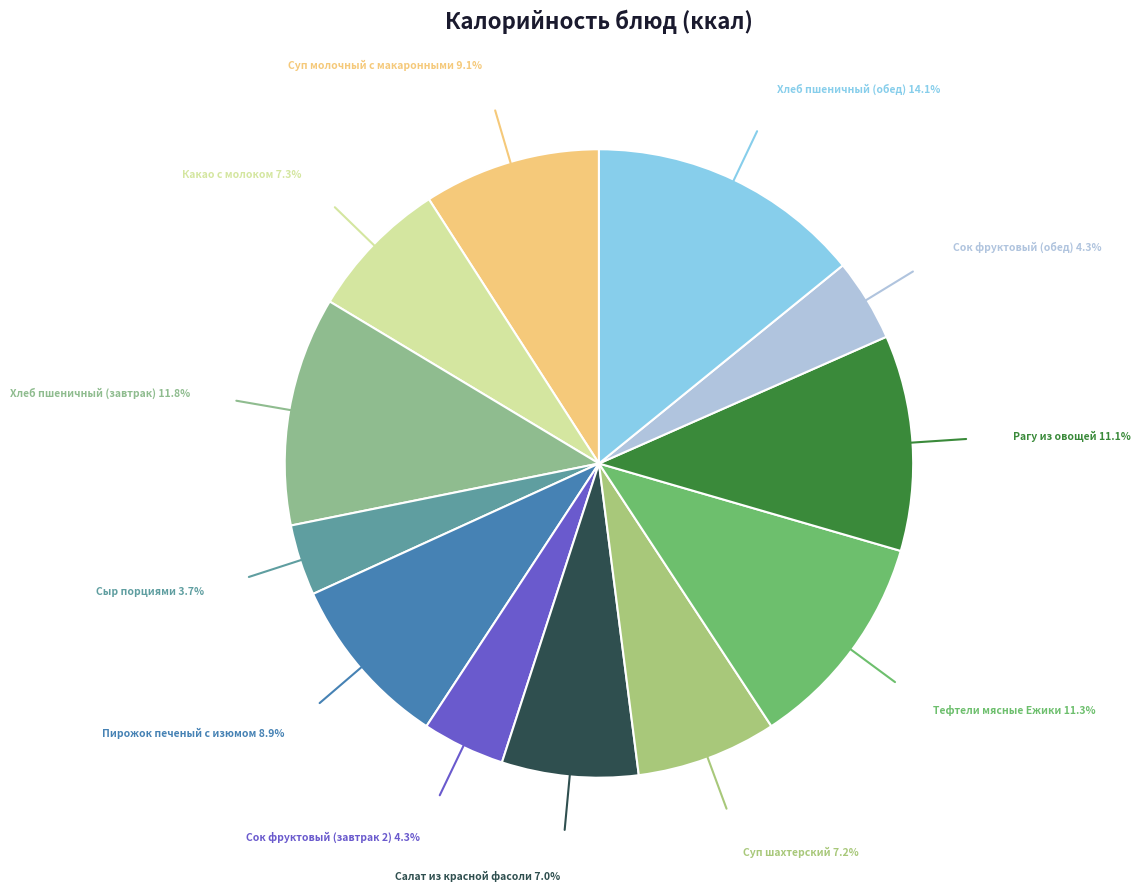

Approximately how many times larger is the value at Сок фруктовый (обед) compared to Хлеб пшеничный (завтрак)?

0.4